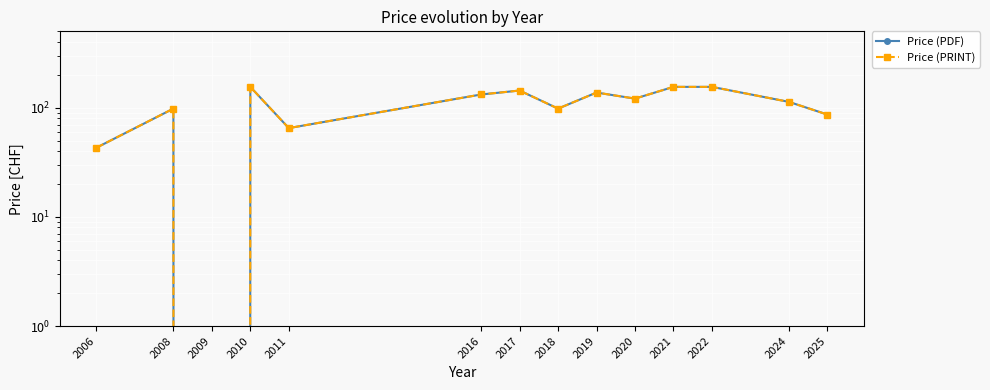

Is the value of Price (PDF) at 2011 greater than the value of Price (PRINT) at 2022?

No